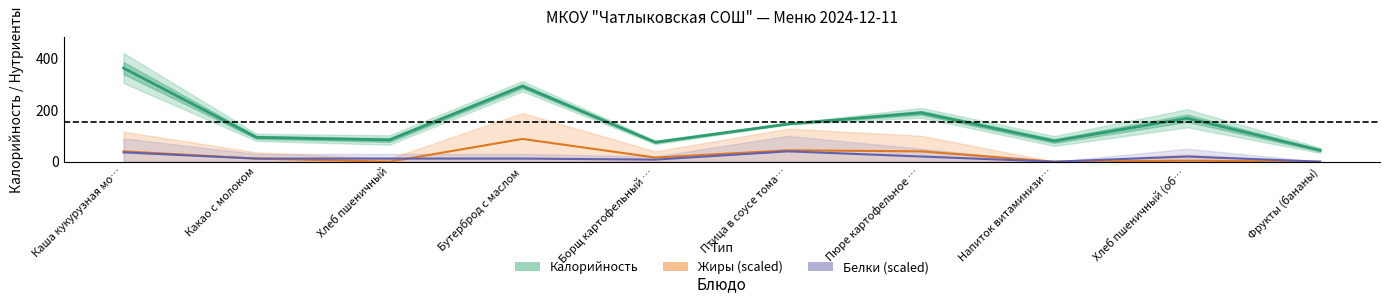

True or false: Белки and Калорийность cross at least once.

False